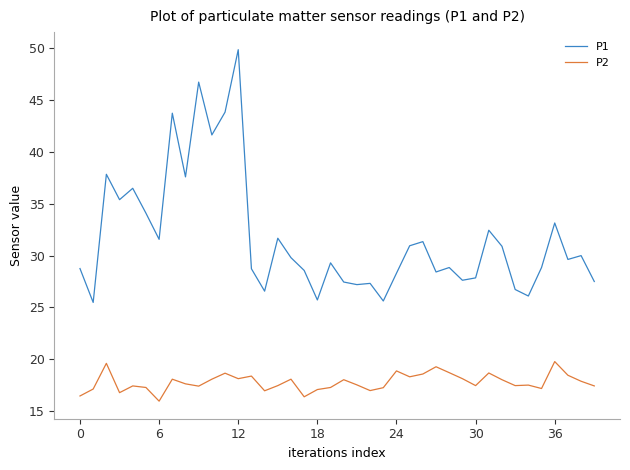

True or false: P2 and P1 intersect in this chart.

False